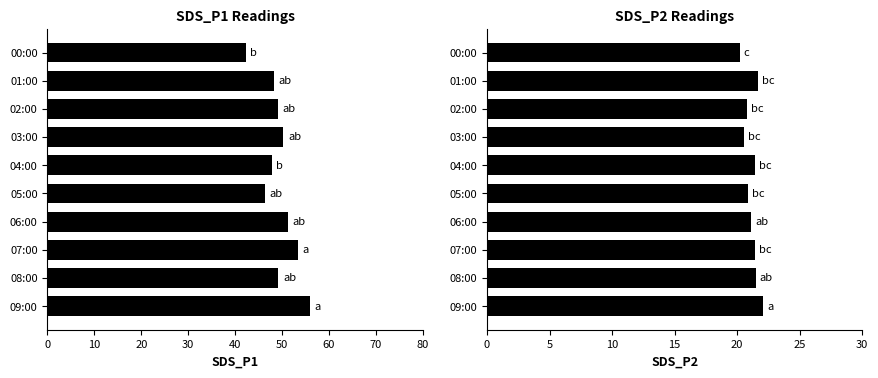

What is the maximum value shown in the chart?

56.0